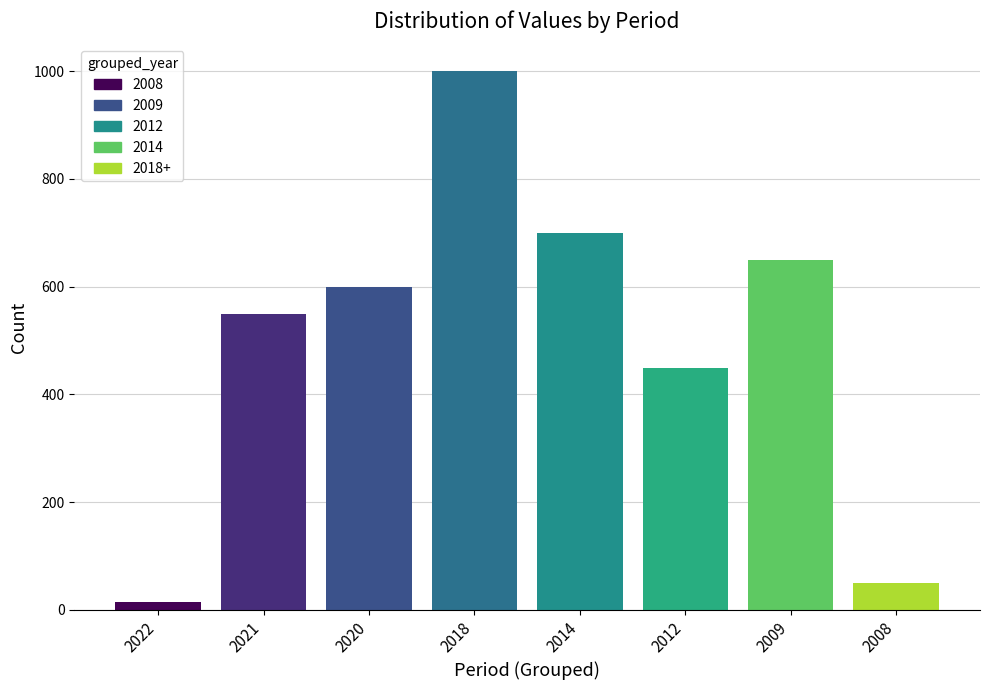

How many categories are shown in the chart?

8